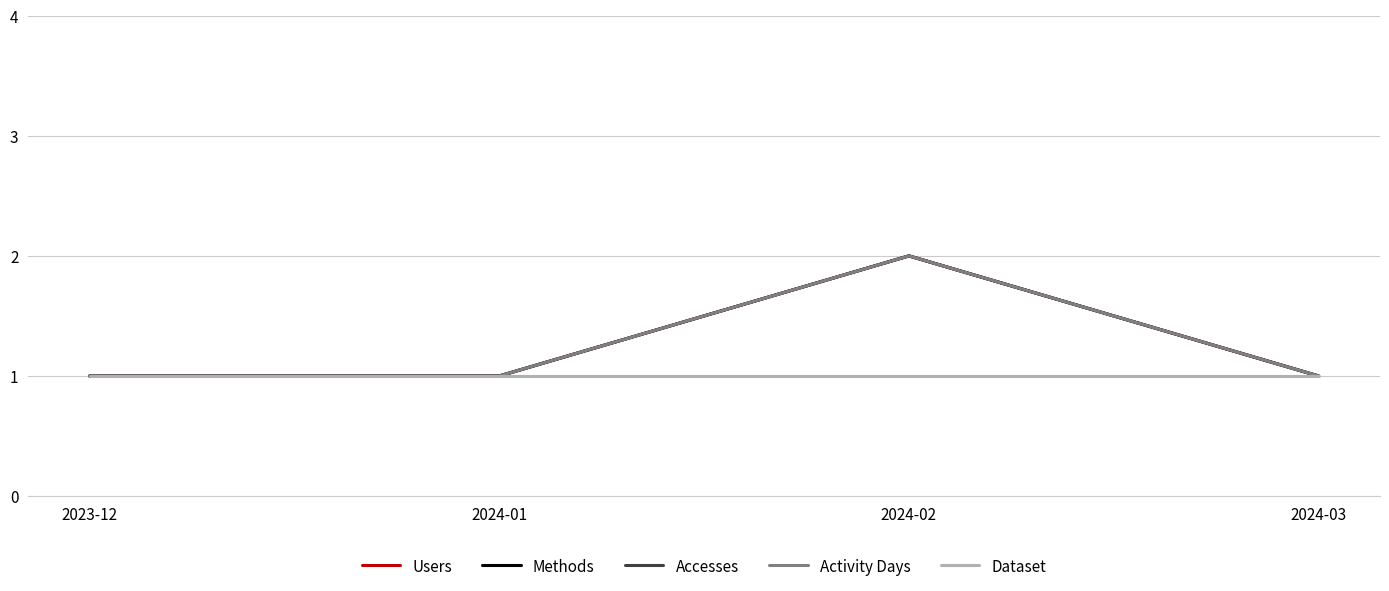

True or false: Activity Days and Dataset intersect in this chart.

False